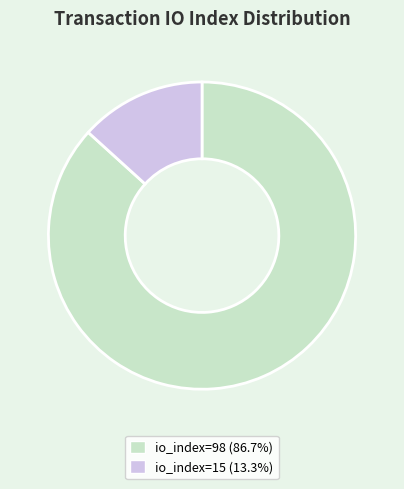

What is the smallest slice in the pie chart?

io_index=15